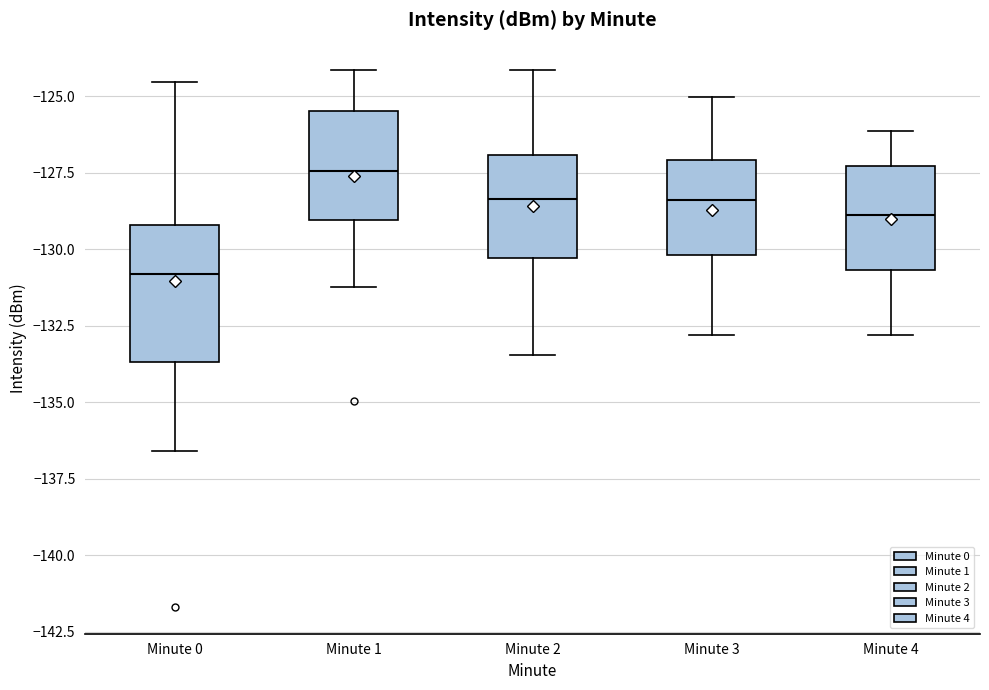

Reading left to right, transcribe this box plot: for each box, give where its median line is, the range the box spans, and where its two whiskers end, as read against the y-axis. The values are not printed on the chart, so give them approximately, as read against the axis.

Minute 0: median -131.0, box -133.5 to -129.0, whiskers -136.5 to -124.5
Minute 1: median -127.5, box -129.0 to -125.5, whiskers -131.0 to -124.0
Minute 2: median -128.5, box -130.5 to -127.0, whiskers -133.5 to -124.0
Minute 3: median -128.5, box -130.0 to -127.0, whiskers -133.0 to -125.0
Minute 4: median -129.0, box -130.5 to -127.5, whiskers -133.0 to -126.0